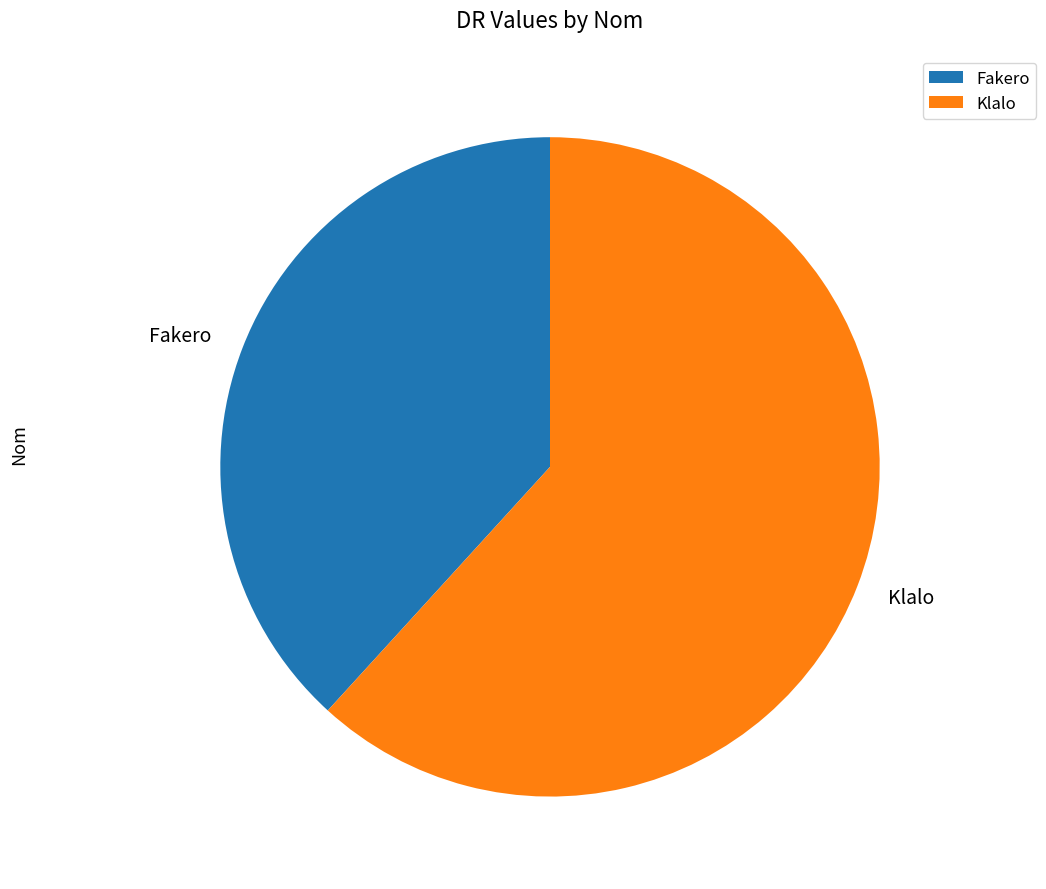

How many segments does this pie chart have?

2